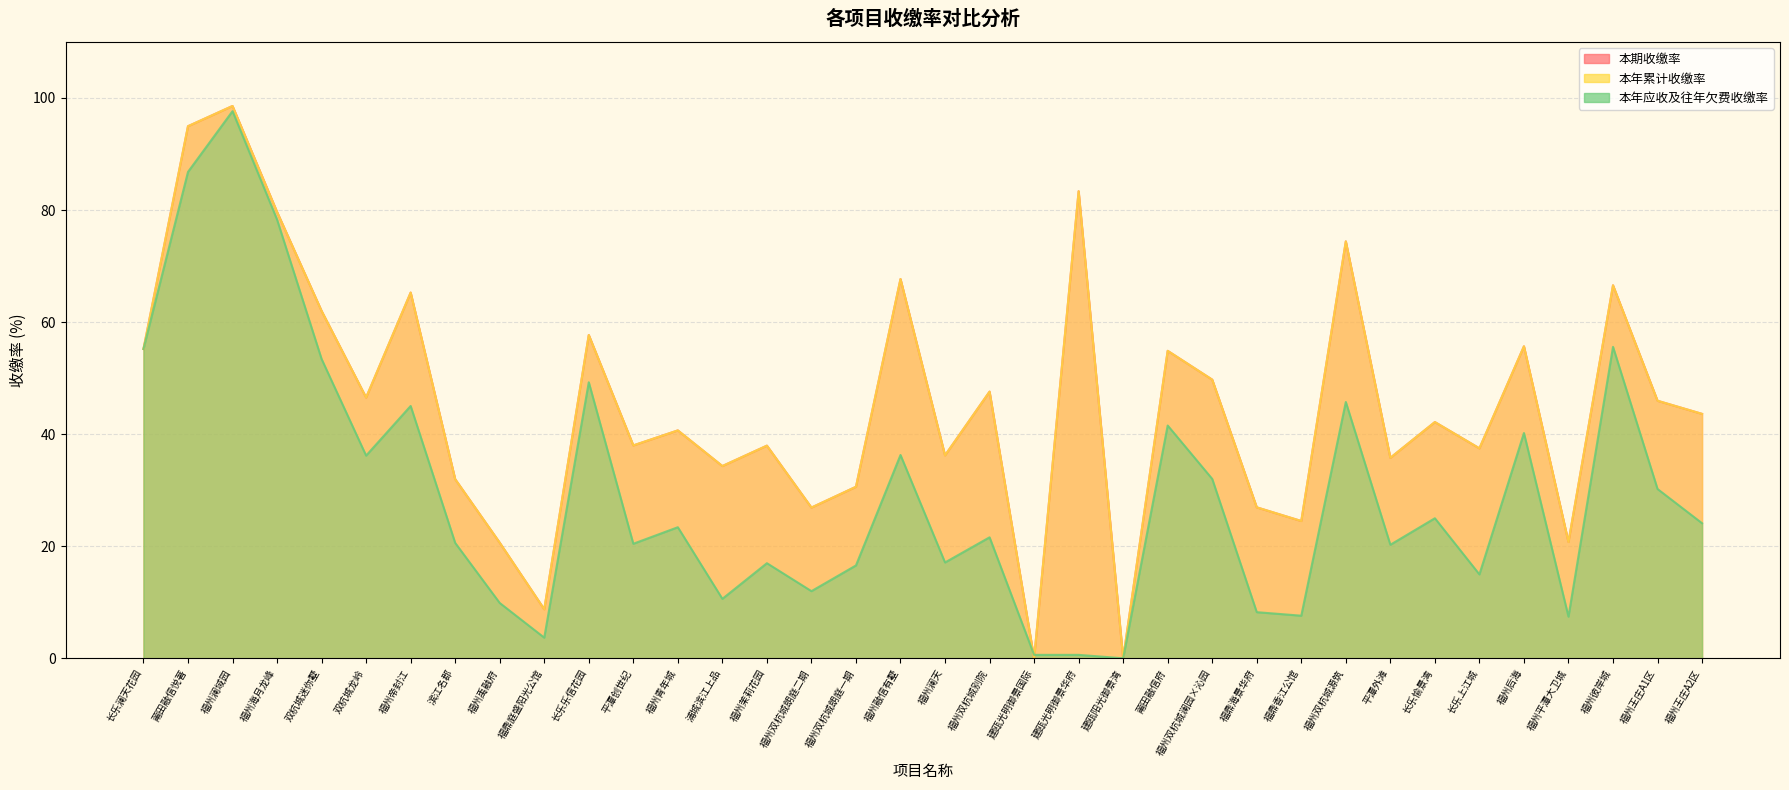

True or false: 本年应收及往年欠费收缴率 and 本期收缴率 intersect in this chart.

True